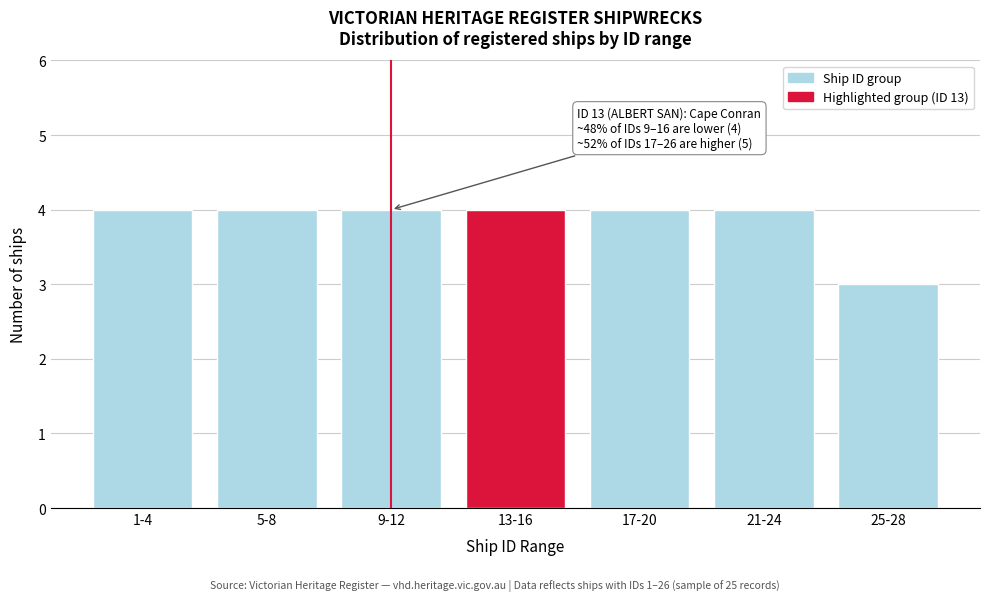

Reading left to right, list all the values displayed in this chart.

1-4=4	5-8=4	9-12=4	13-16=4	17-20=4	21-24=4	25-28=3